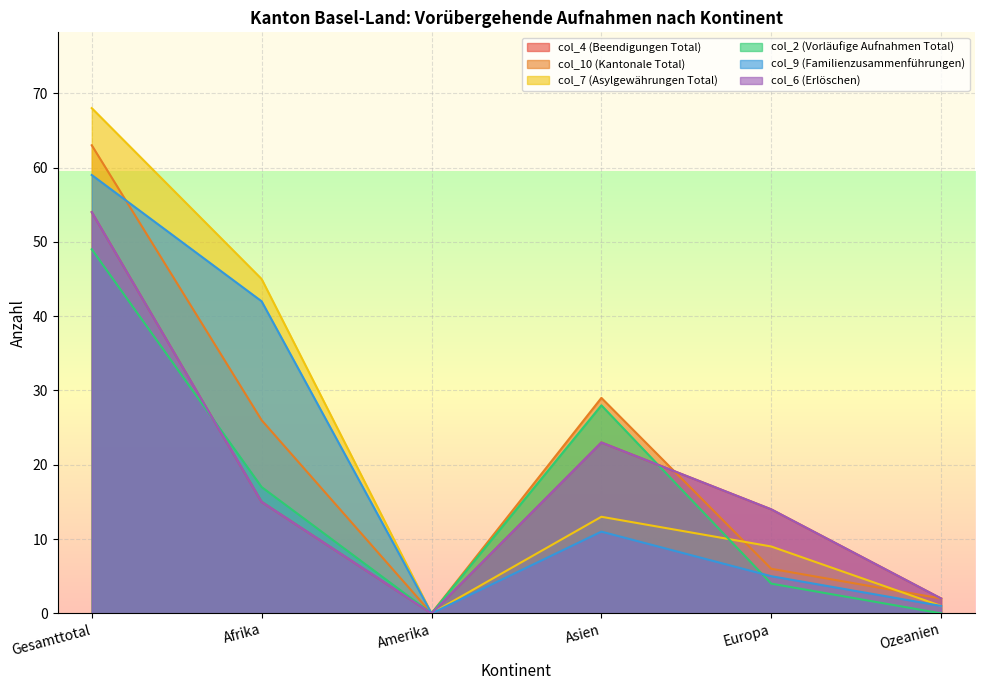

The col_6 (Erlöschen) series shows 0 at Amerika. True or false?

True